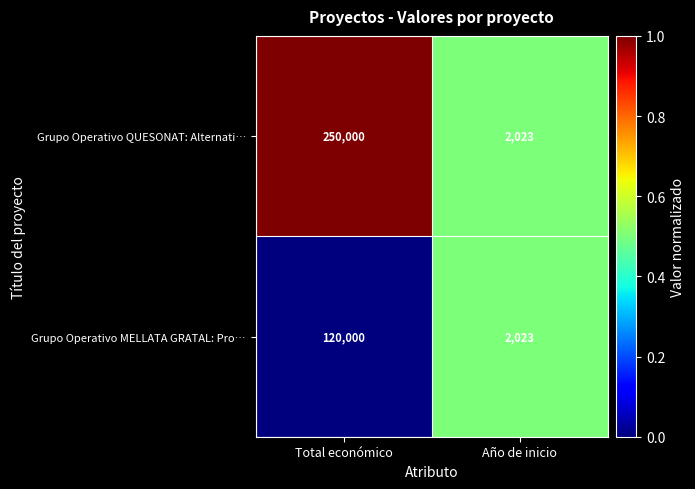

How many data points in Grupo Operativo MELLATA GRATAL: Pro… are less than 120000?

1